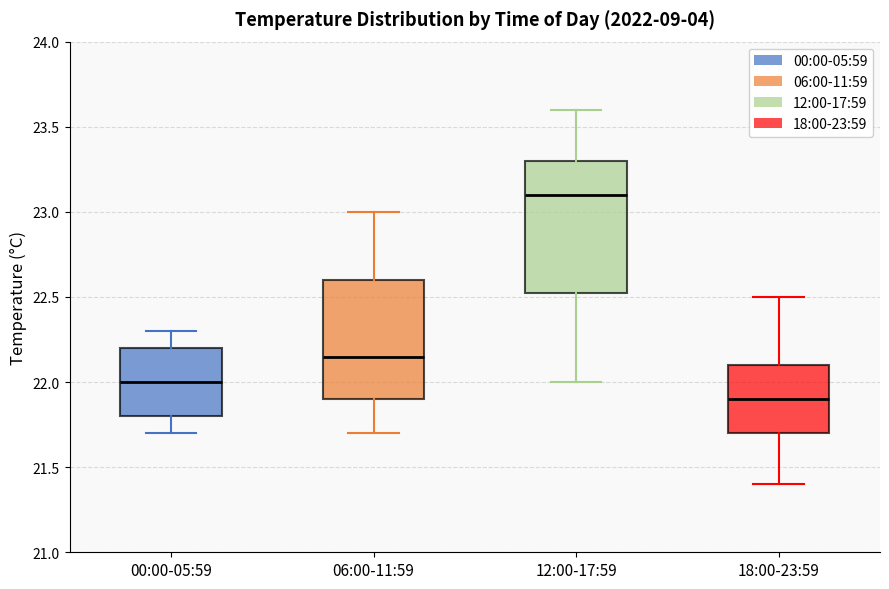

Reading left to right, read every box against the y-axis: the position of its median line, the range the box covers, and the ends of its whiskers. The values are not printed on the chart, so give them approximately, as read against the axis.

00:00-05:59: median 22.00, box 21.80 to 22.20, whiskers 21.70 to 22.30
06:00-11:59: median 22.15, box 21.90 to 22.60, whiskers 21.70 to 23.00
12:00-17:59: median 23.10, box 22.55 to 23.30, whiskers 22.00 to 23.60
18:00-23:59: median 21.90, box 21.70 to 22.10, whiskers 21.40 to 22.50